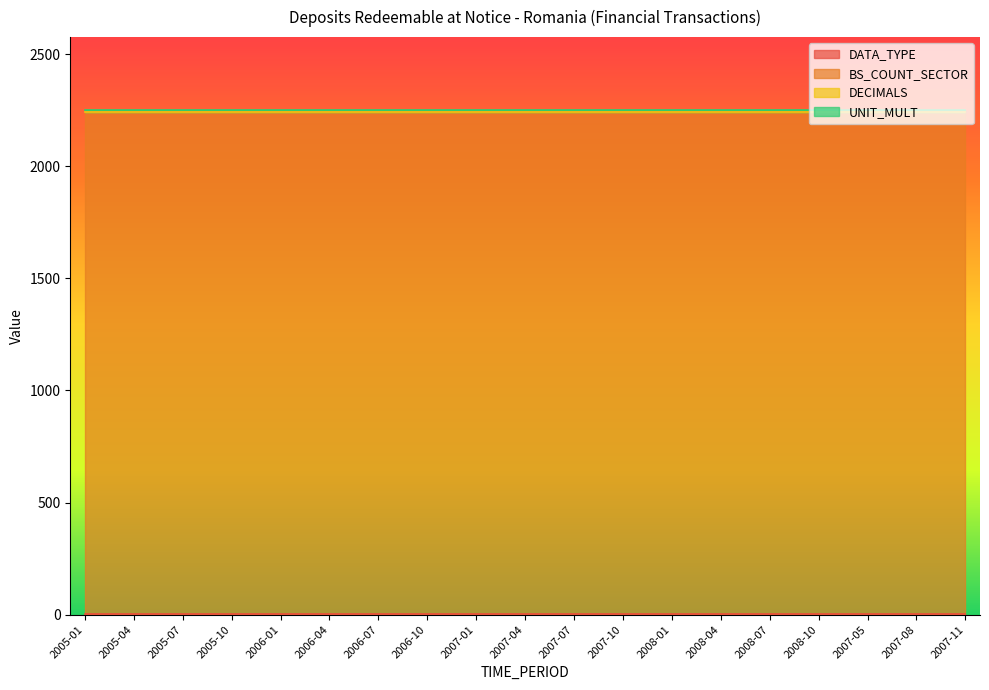

What is the spread (max minus min) of values at 2008-10?

2240